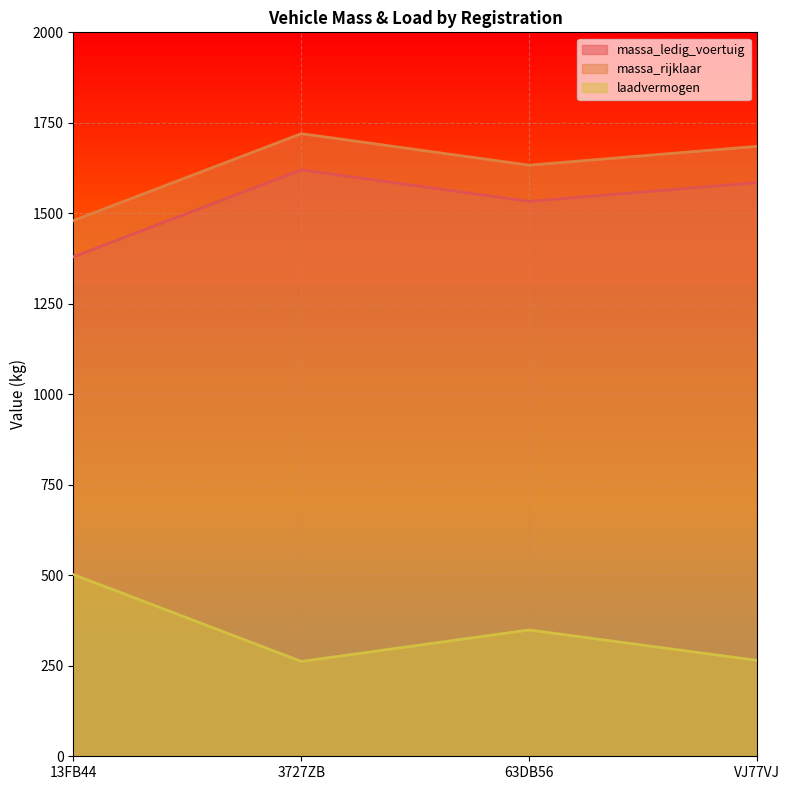

The laadvermogen series shows 502 at 13FB44. True or false?

True